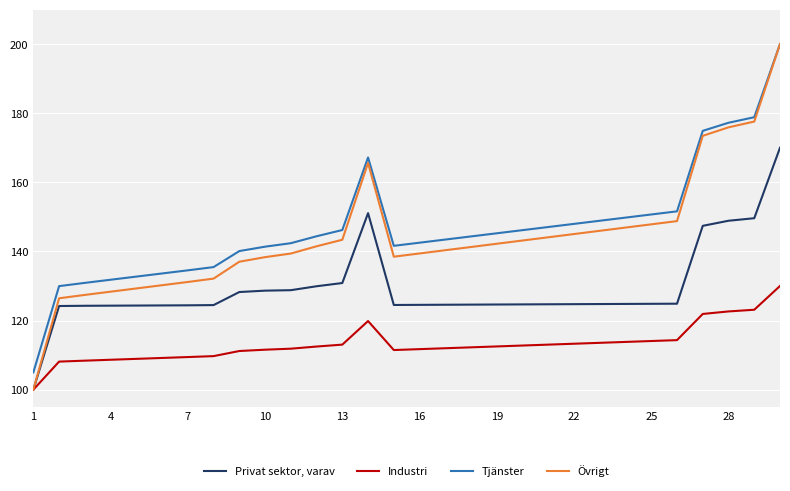

What is the minimum value shown in the chart?

100.0